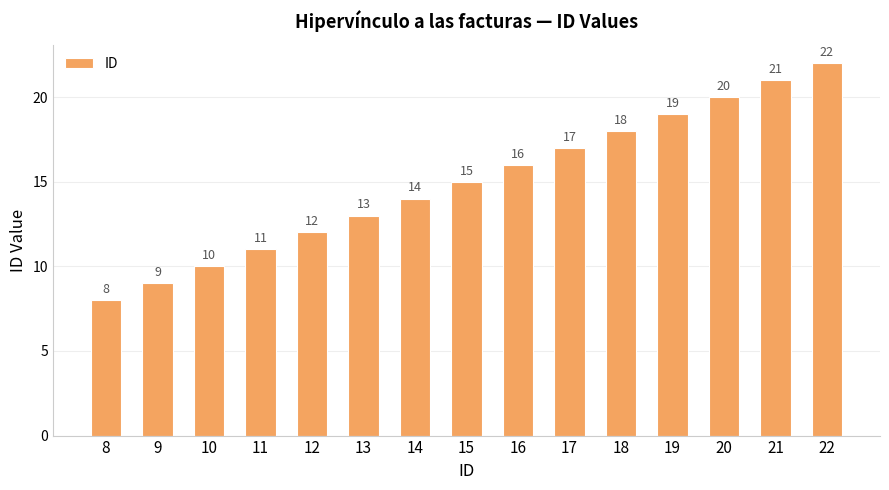

The value at 8 is 8. True or false?

True